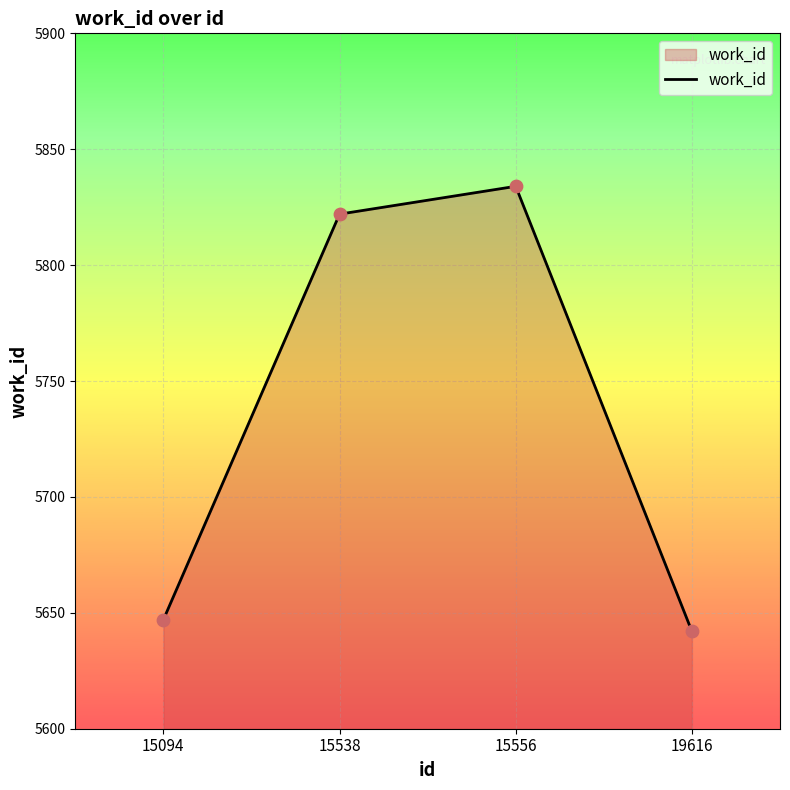

Which has a higher value, 15094 or 15538?

15538